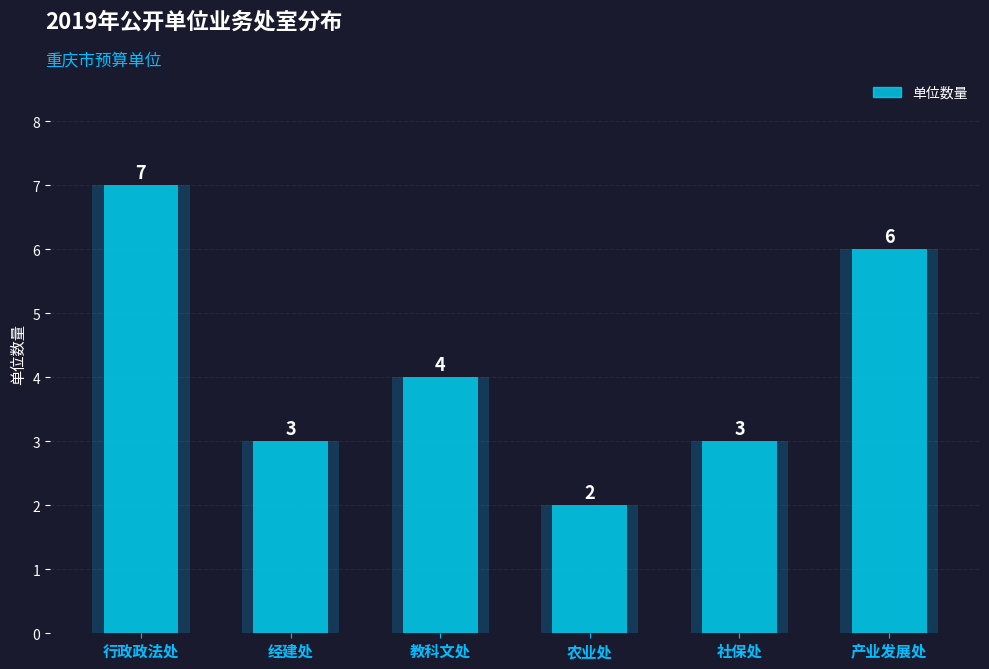

Approximately how many times larger is the value at 农业处 compared to 社保处?

0.7